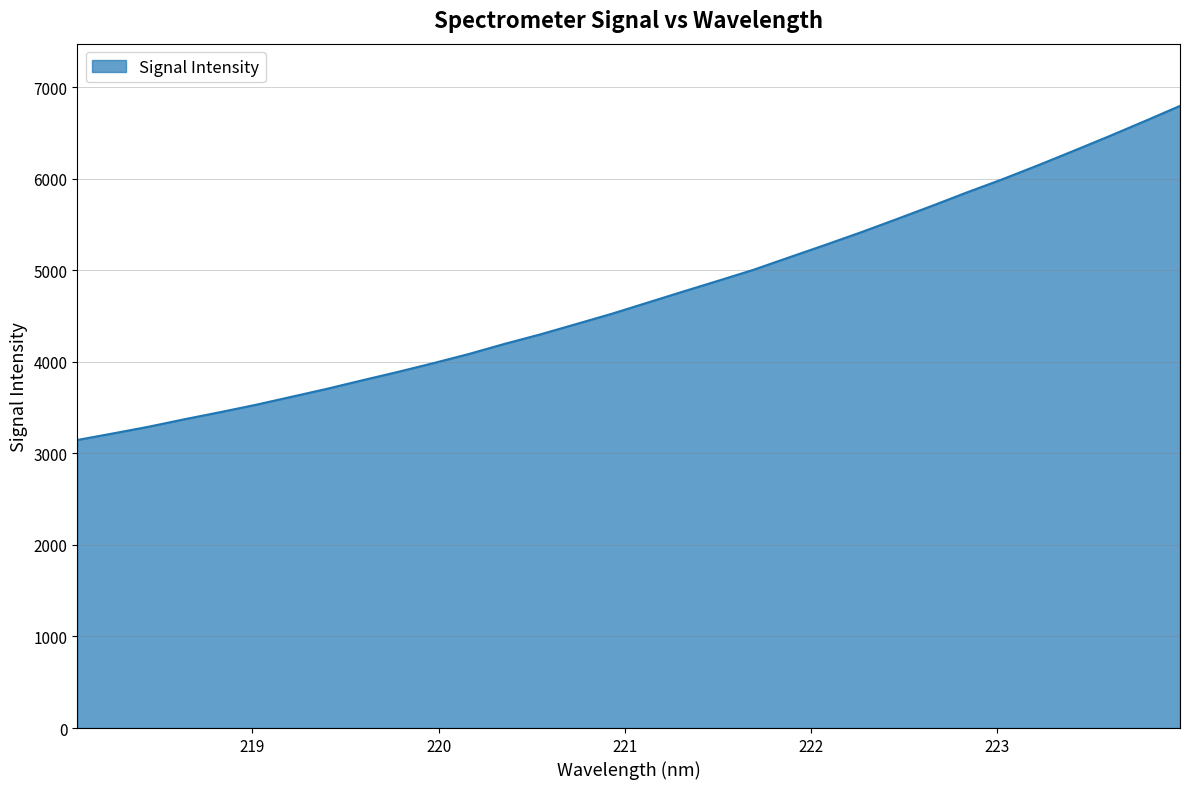

What is the smallest value displayed?

3145.6